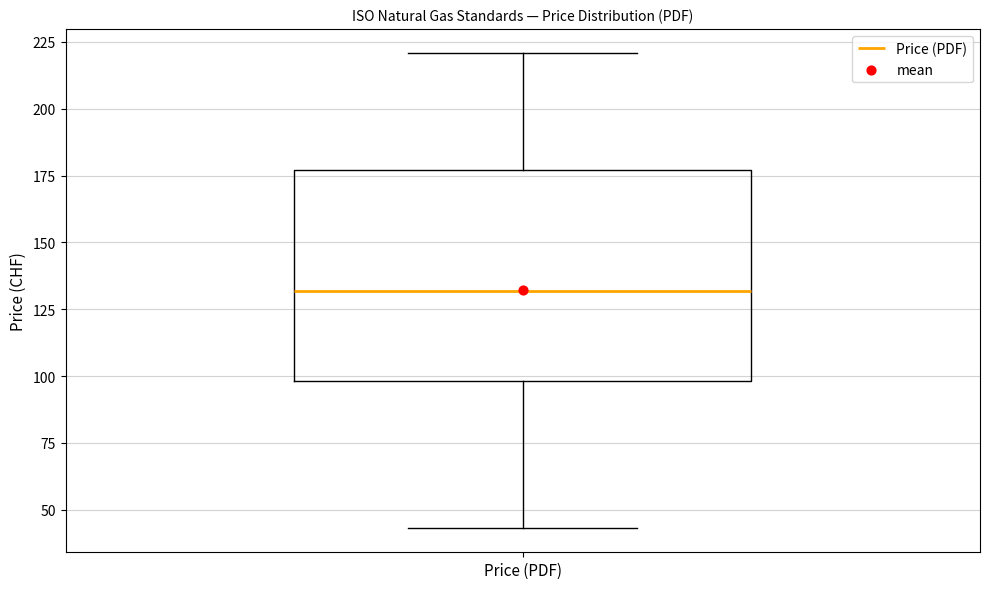

Transcribe this box plot: give where the median line is, the range the box spans, and where the two whiskers end, as read against the y-axis. The values are not printed on the chart, so give them approximately, as read against the axis.

median 130, box 100 to 175, whiskers 45 to 220